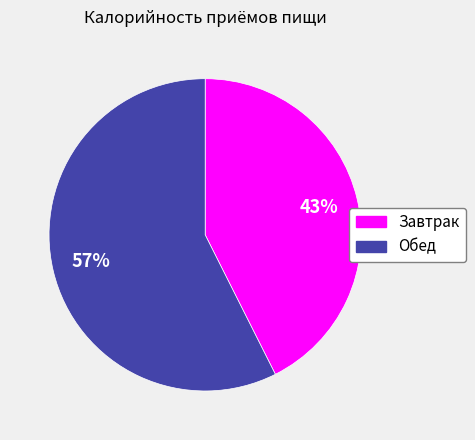

Which has a higher value, Завтрак or Обед?

Обед